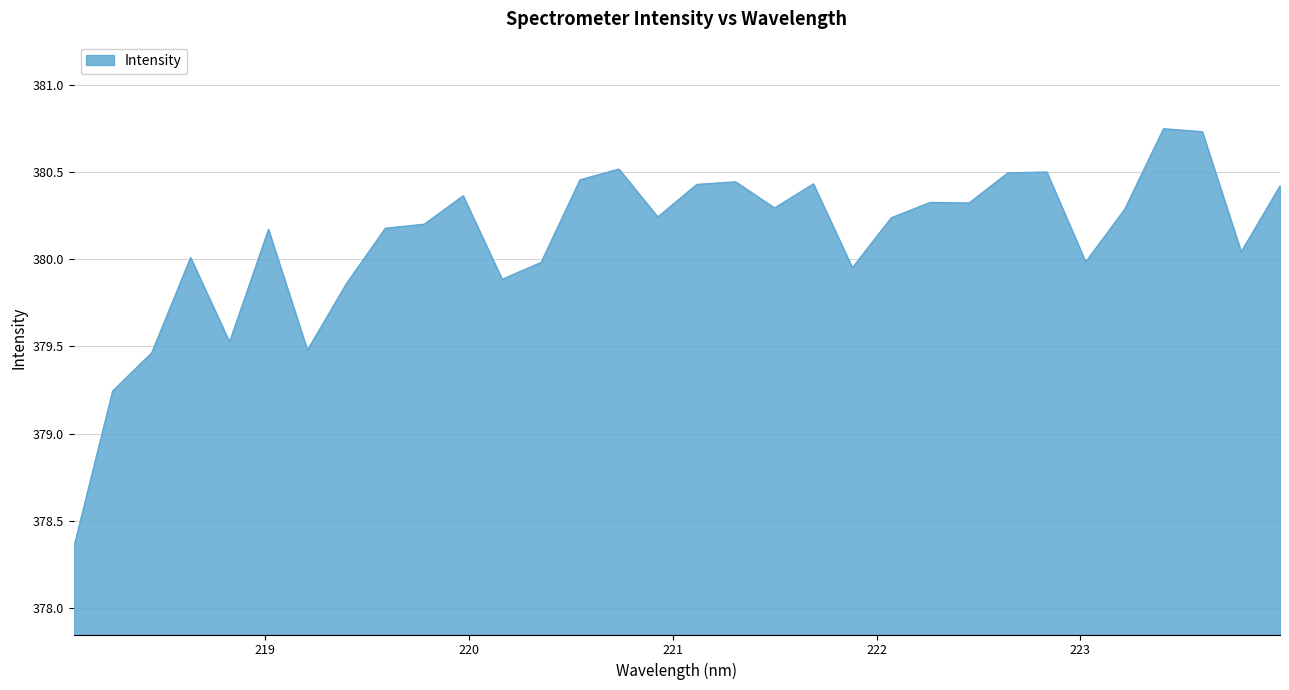

At which label does the data first exceed 380?

218.6332